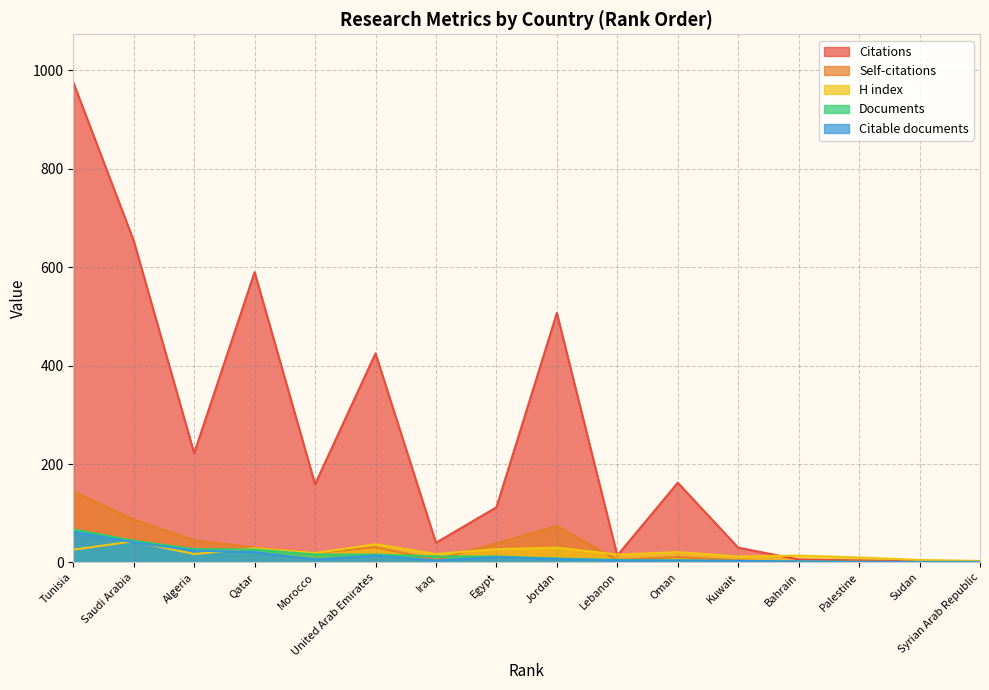

At which category is the sum across all series the highest?

Tunisia